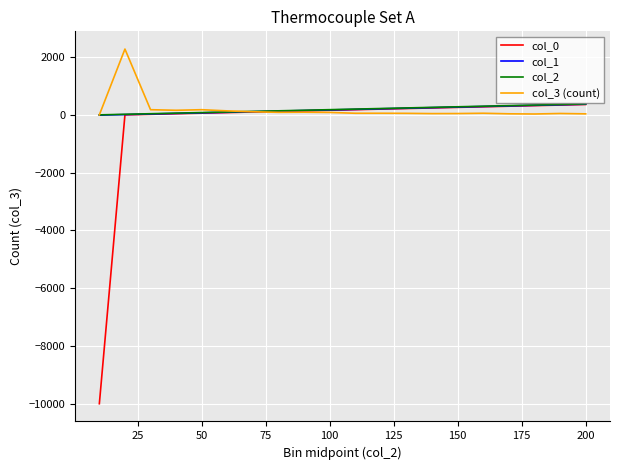

What is the minimum value shown in the chart?

-9999